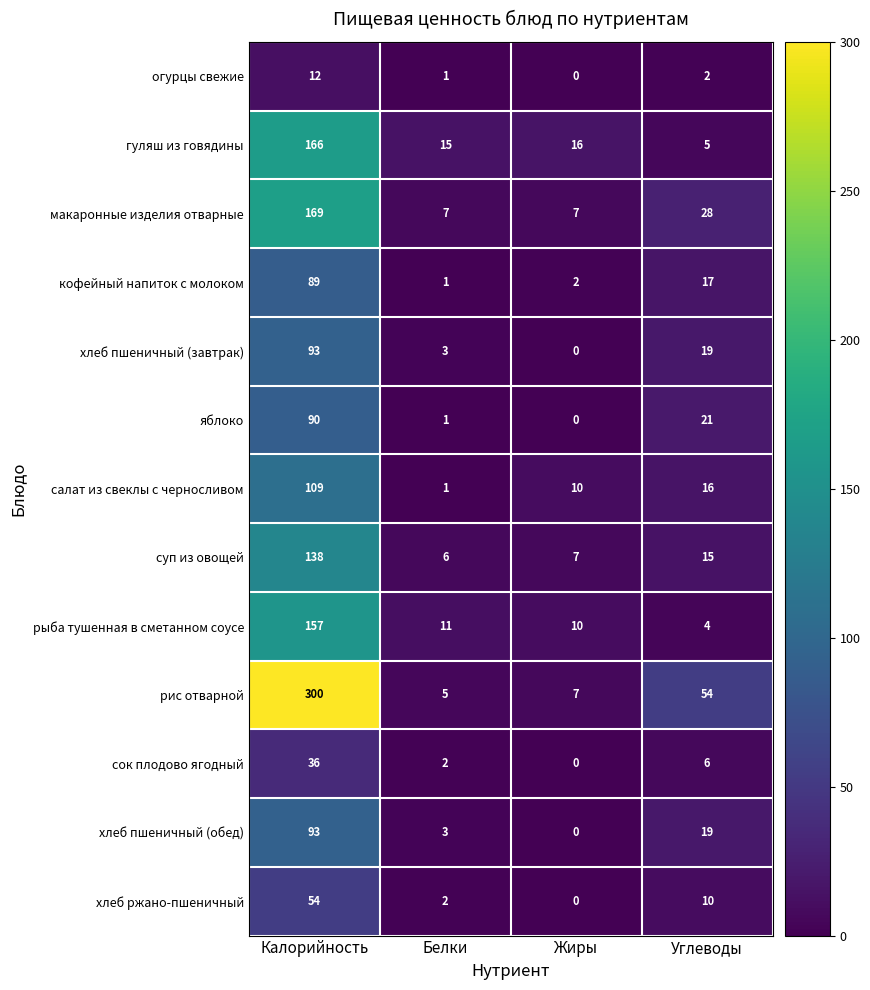

At which label does огурцы свежие first exceed 2?

Калорийность